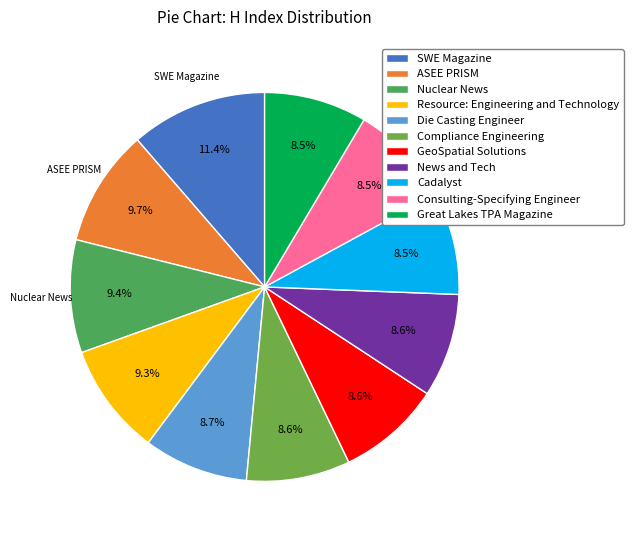

Between Nuclear News and Cadalyst, which is larger?

Nuclear News